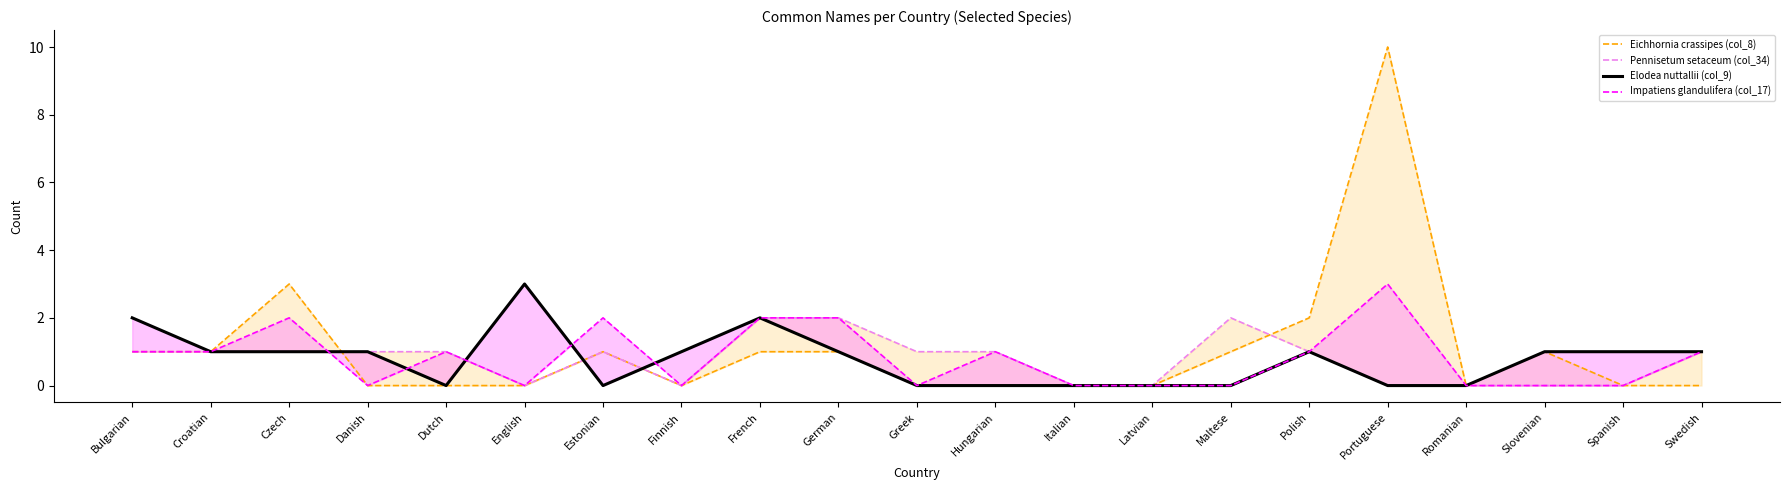

Which category has the lowest value in the Eichhornia crassipes (col_8) series?

Danish